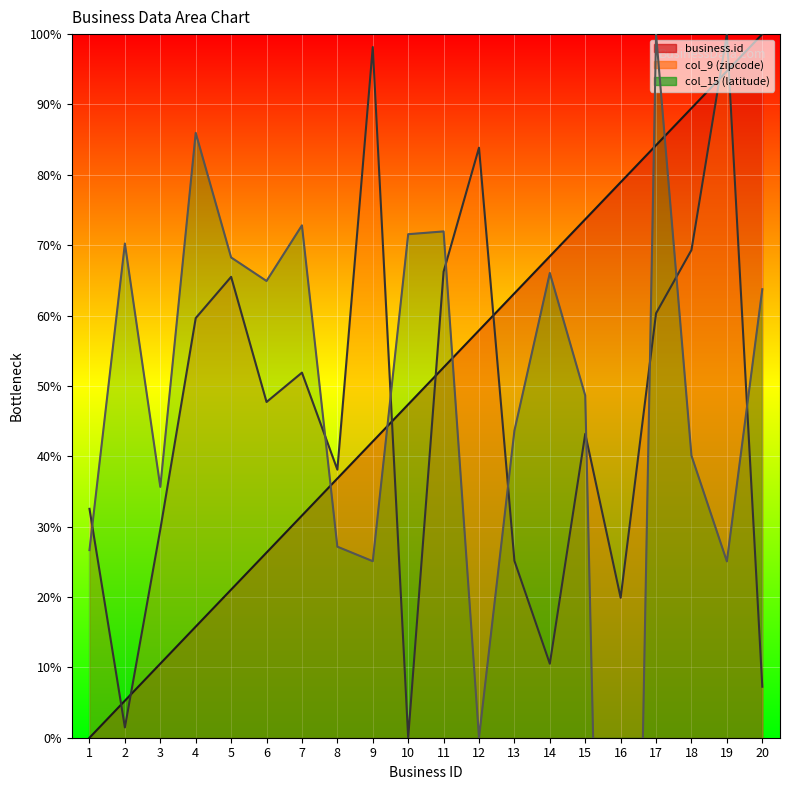

The value of business.id (line) at 19 is 94.7. True or false?

True